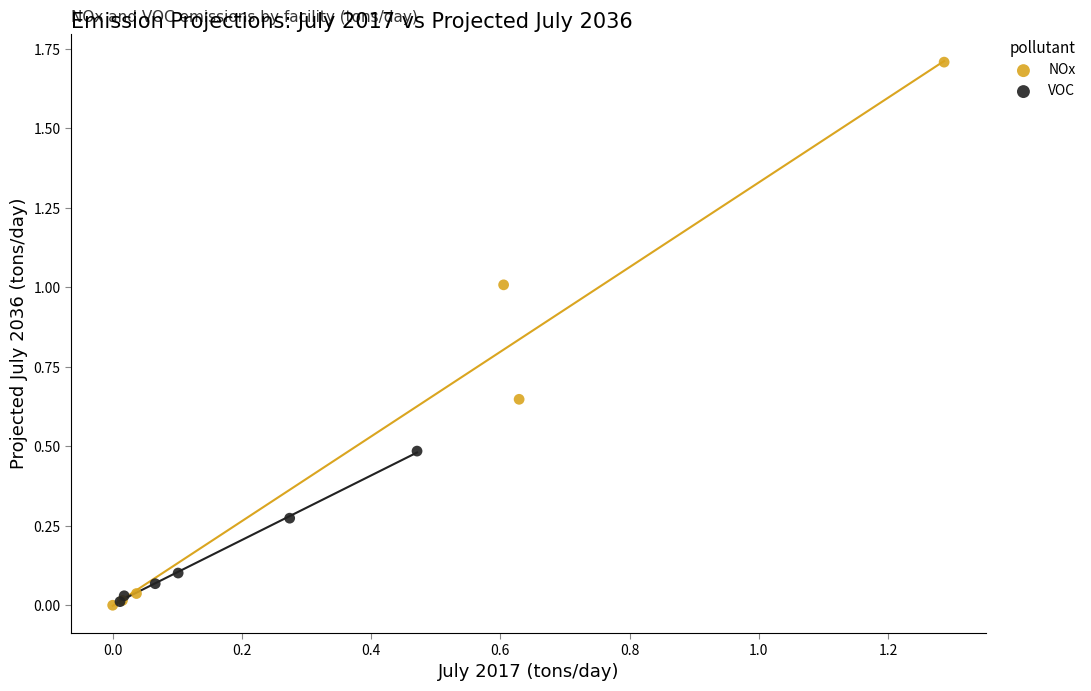

Which series has the widest spread of Y values?

NOx